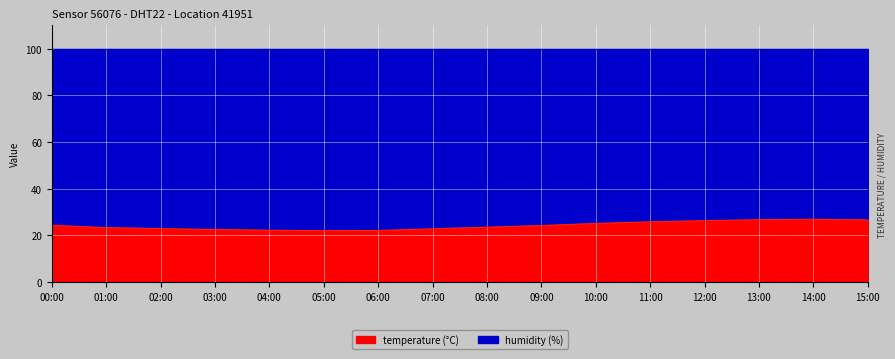

What is the label of the 6th point from the right?

10:00